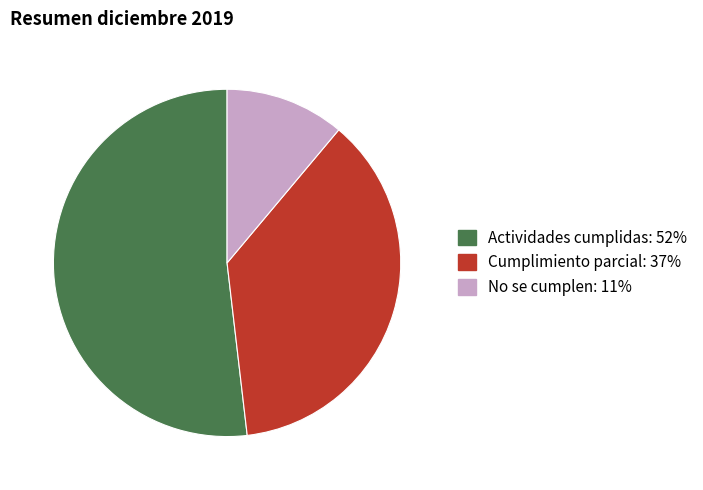

Which has a higher value, Actividades cumplidas or Cumplimiento parcial?

Actividades cumplidas